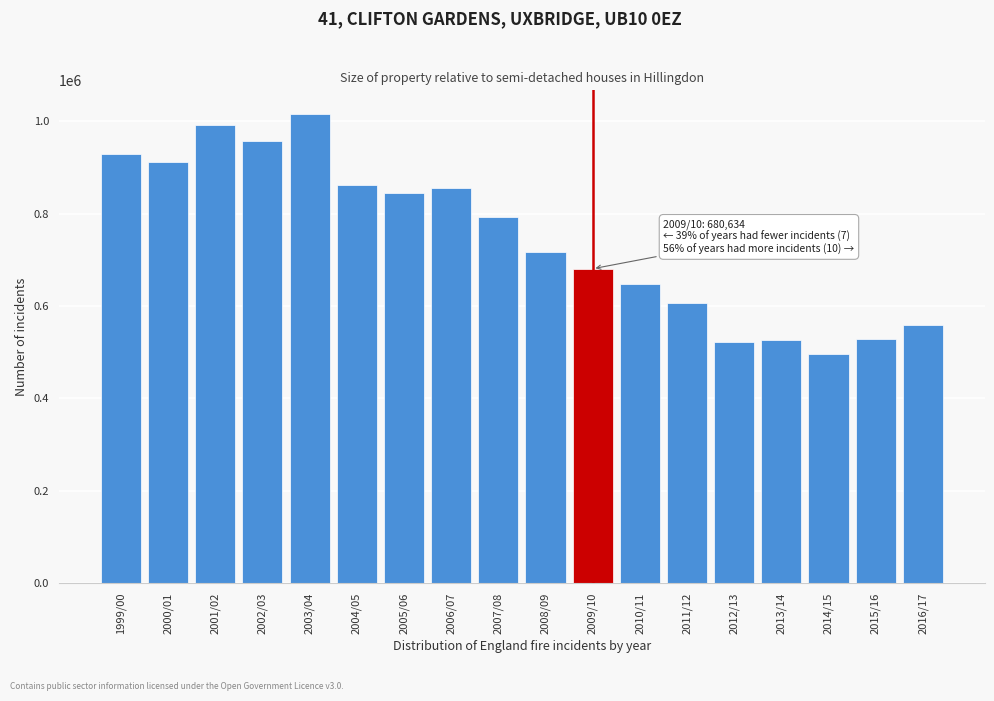

What is the difference between the values at 2006/07 and 2014/15?

358257